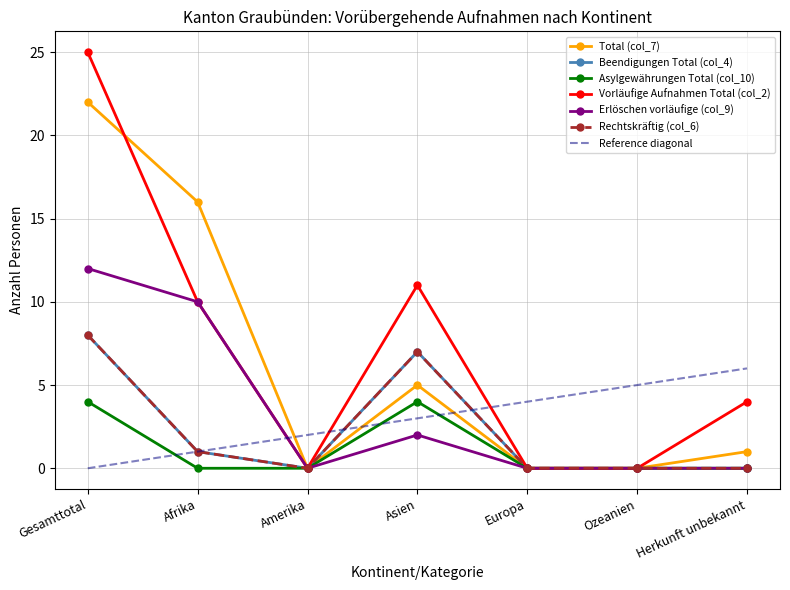

Is it true that Erlöschen vorläufige (col_9) equals -4 at Amerika?

False